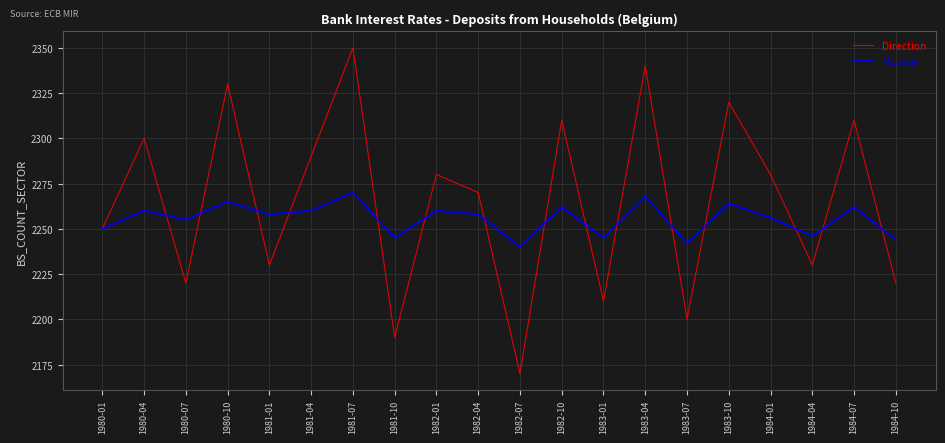

At which category is the sum across all series the highest?

1981-07